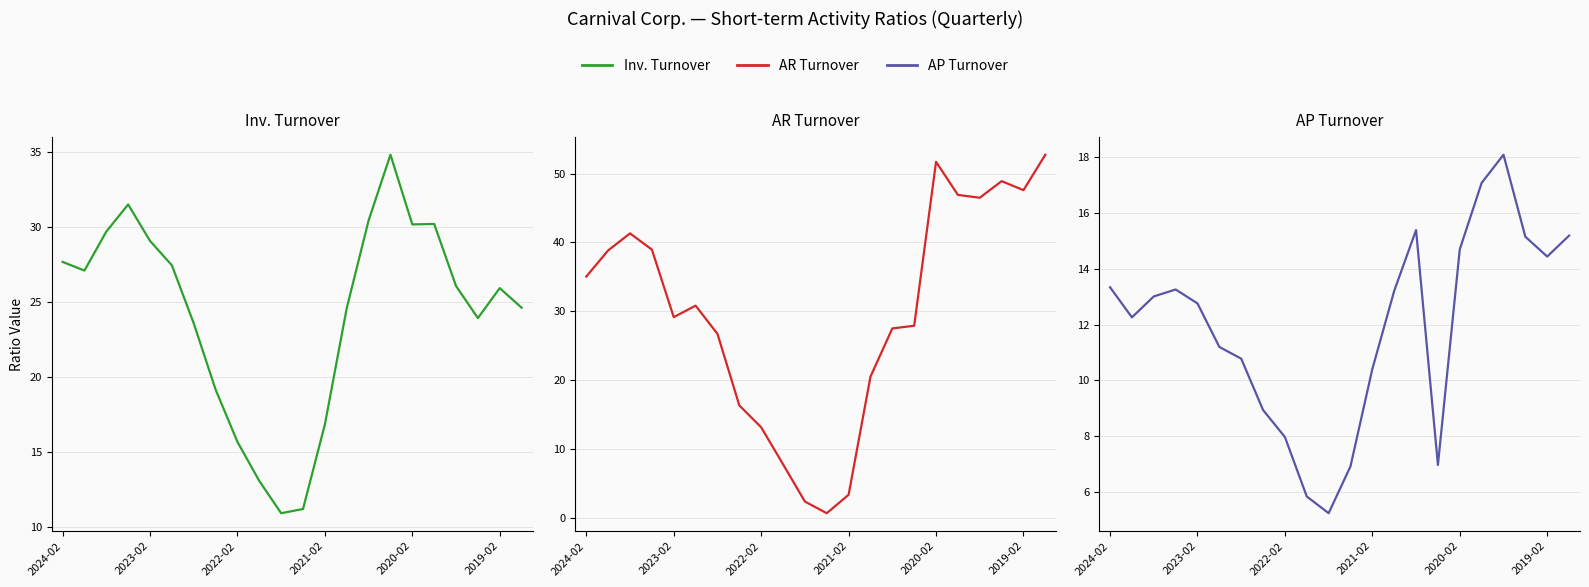

Rank the series by their average value, from highest to lowest.

AR Turnover, Inv. Turnover, AP Turnover